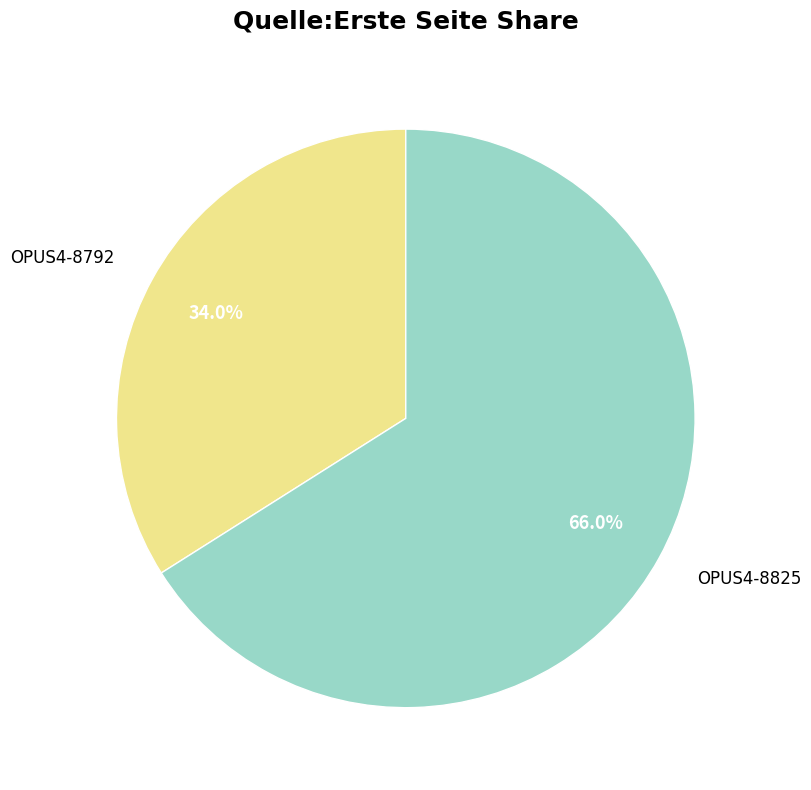

How much of the chart is everything except OPUS4-8792?

66.0%